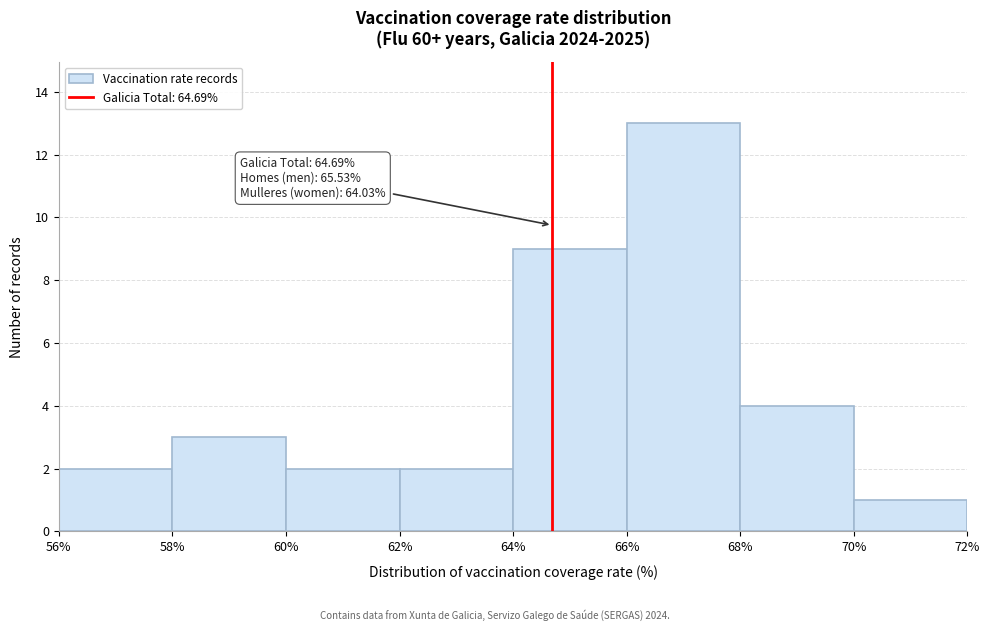

Over which range of the x-axis is the bar tallest?

66% to 68%